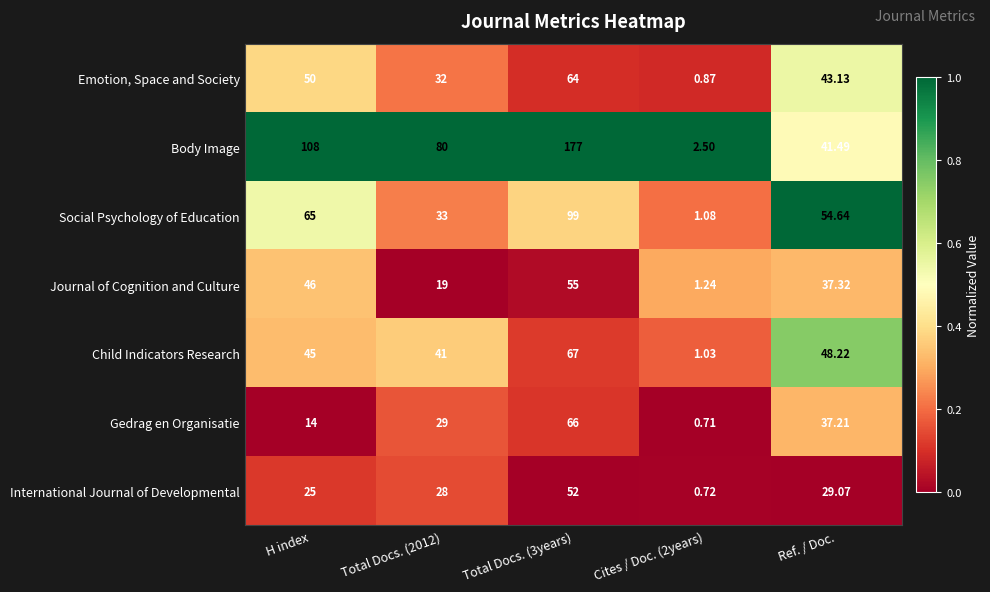

Between Total Docs. (3years) and Cites / Doc. (2years), which series saw the biggest shift?

Body Image